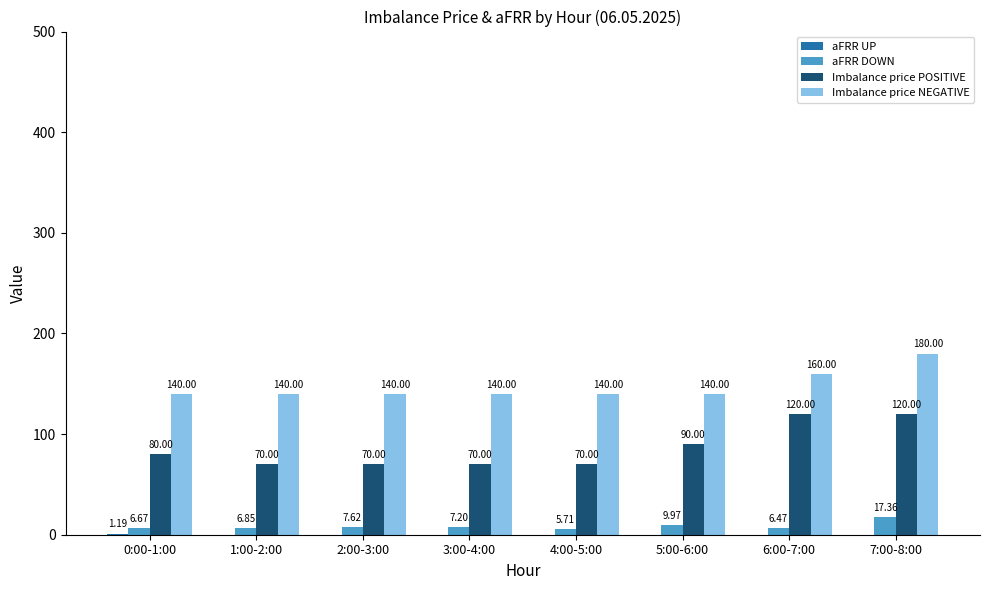

What is the spread (max minus min) of values at 5:00-6:00?

140.0